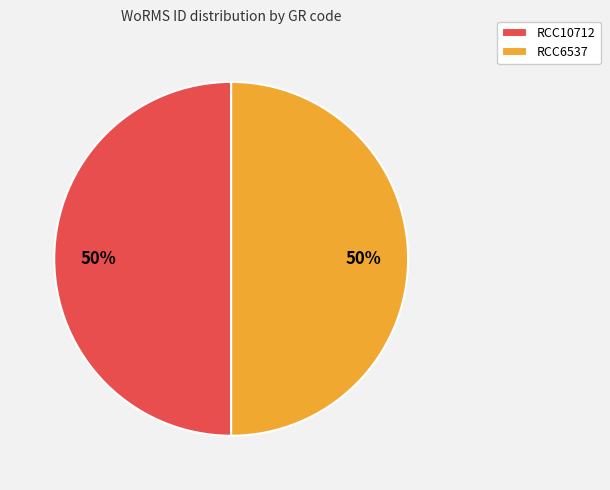

What percentage is the RCC10712 slice, to the nearest percent?

50%